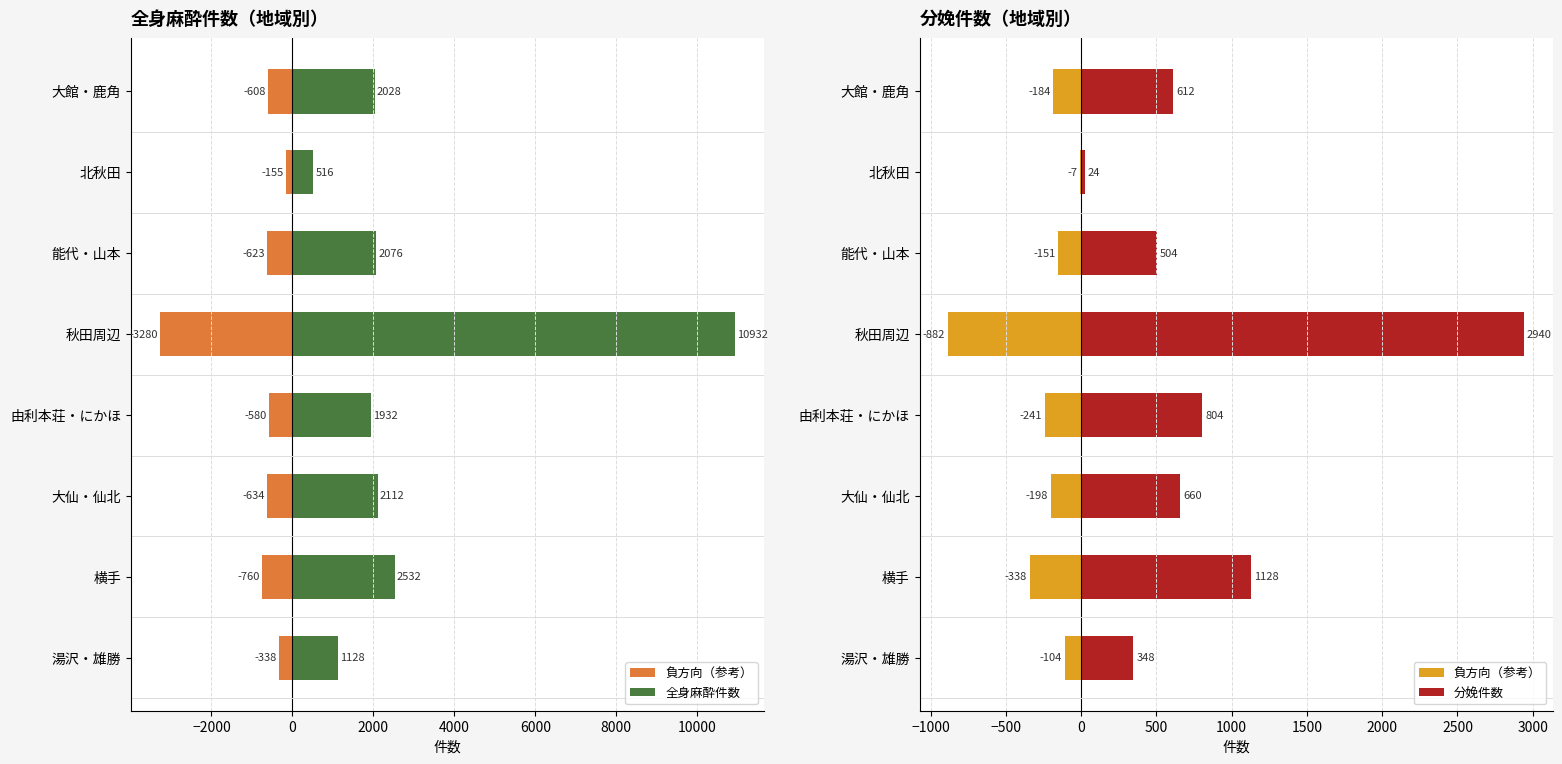

At 秋田周辺, list the series in order from largest to smallest.

全身麻酔件数, 分娩件数, 負方向（参考）